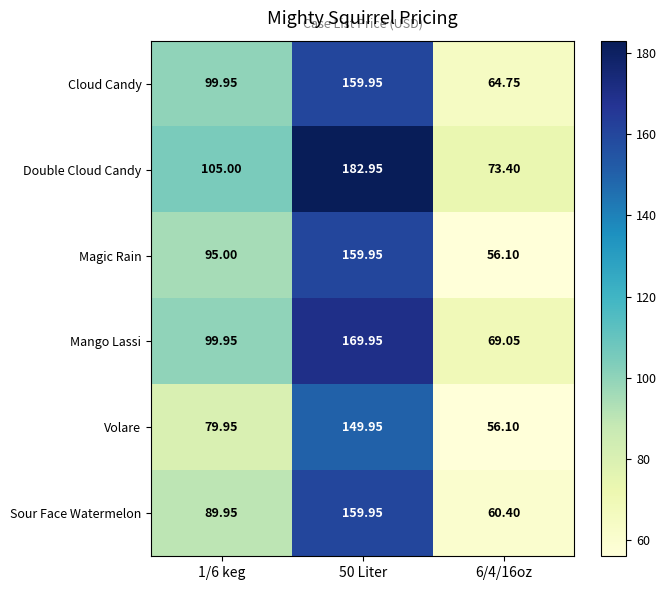

What is the spread (max minus min) of values at 6/4/16oz?

17.3